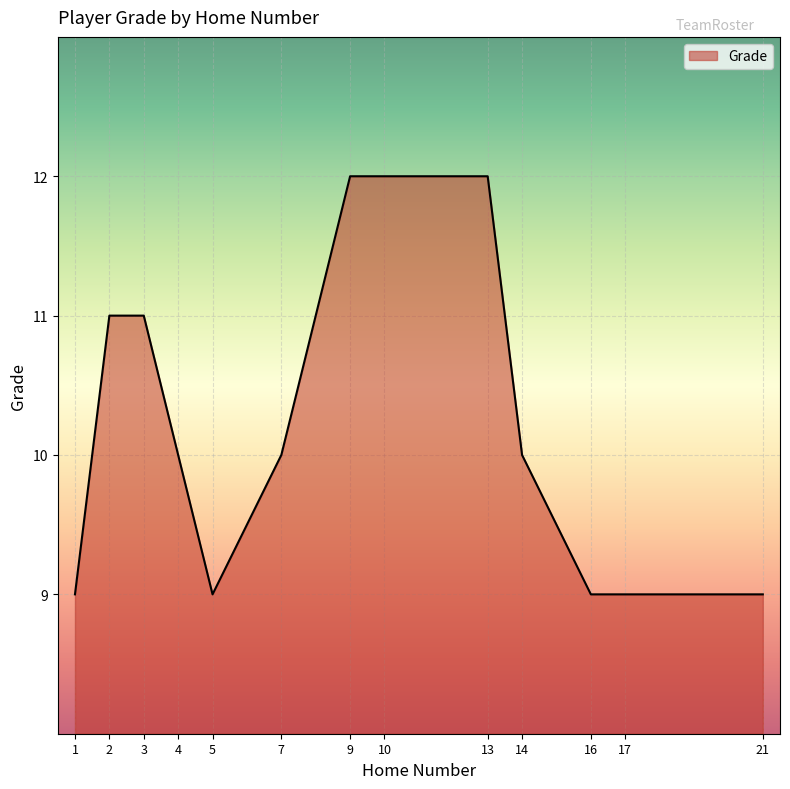

Reading right to left, extract all data points from this chart.

21=9	17=9	16=9	14=10	13=12	10=12	9=12	7=10	5=9	4=10	3=11	2=11	1=9